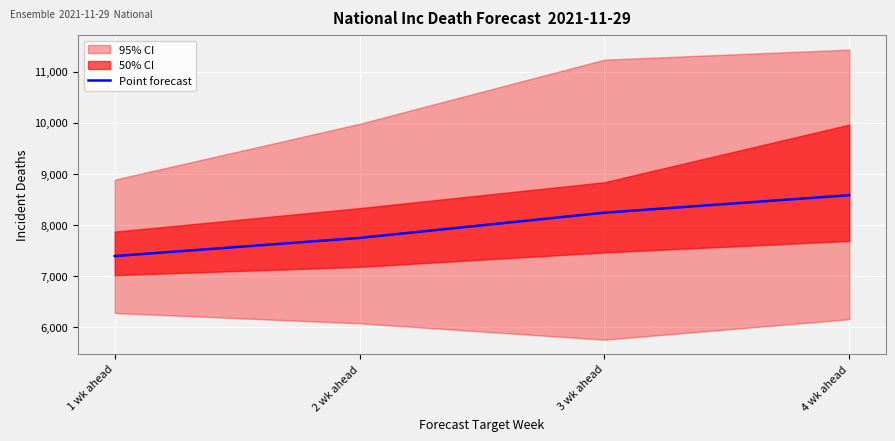

How many values are below 8244?

2